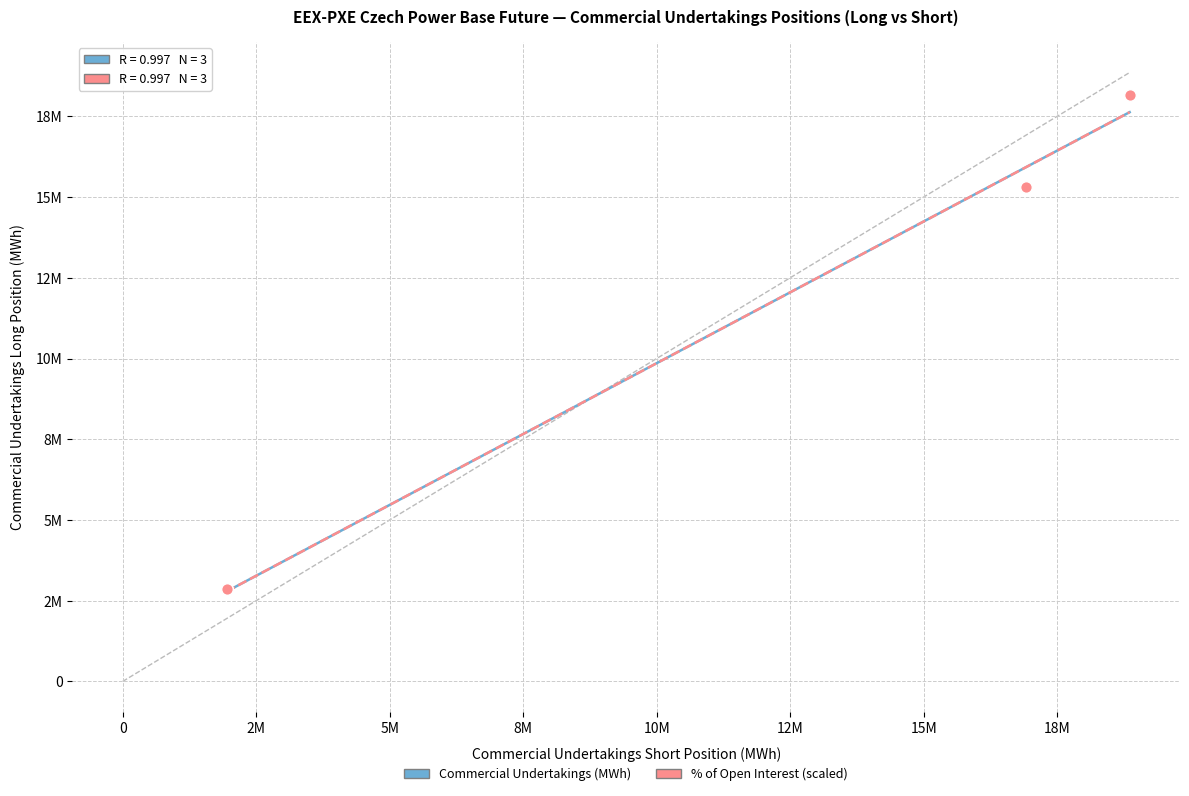

What are all the series names shown in the legend?

Commercial Undertakings (MWh), % of Open Interest (scaled)